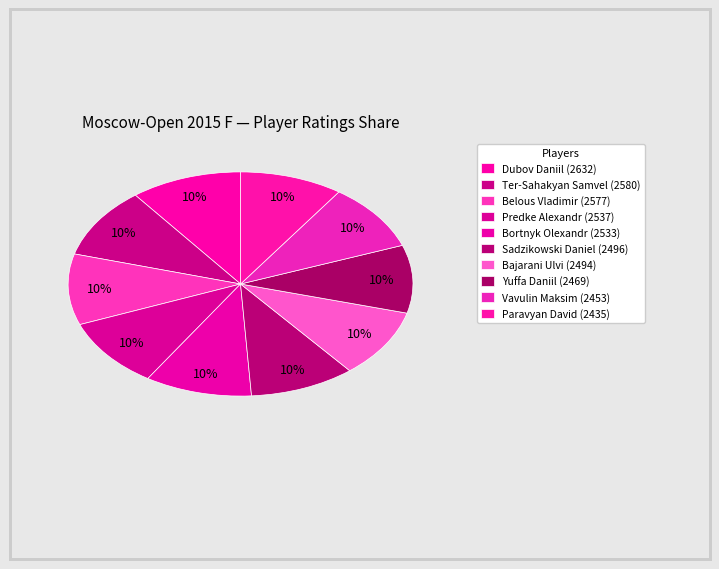

What percentage is the Predke Alexandr slice, to the nearest percent?

10%